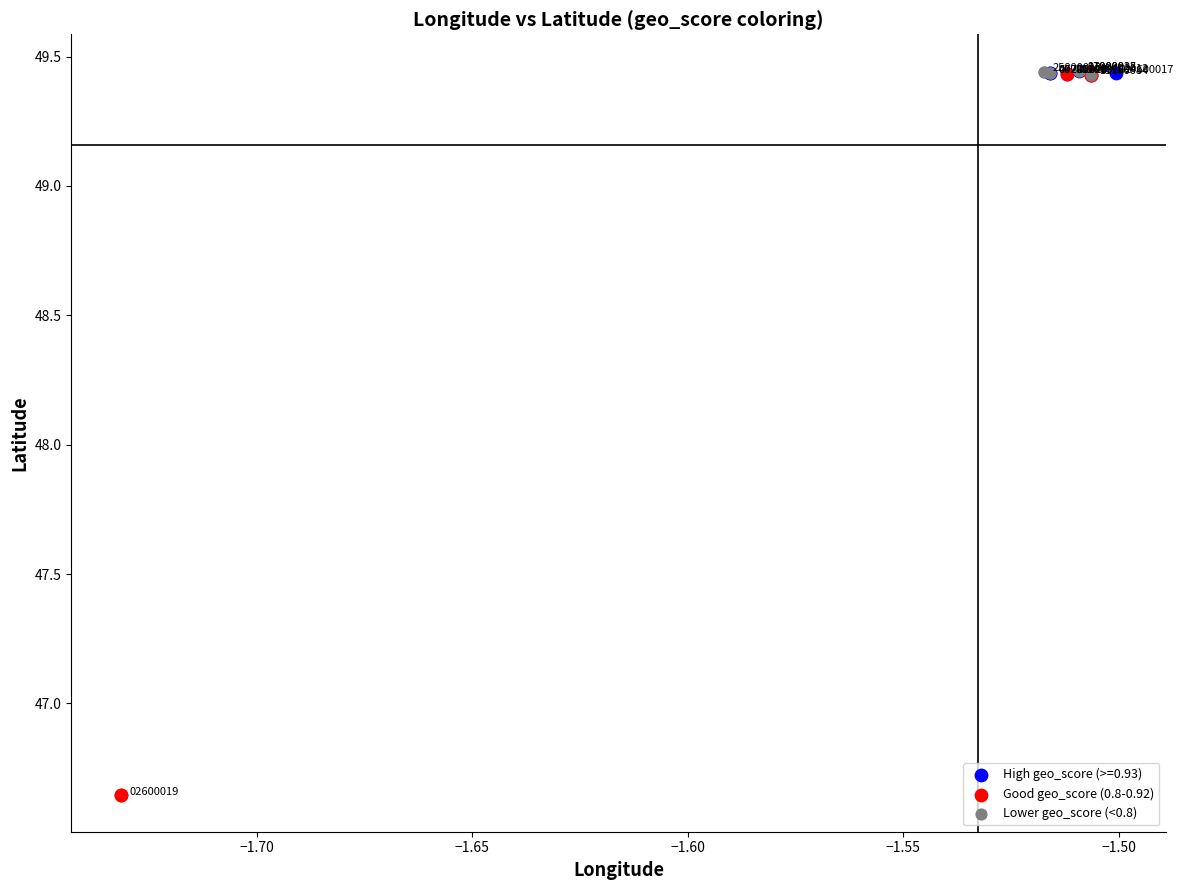

Which series has the largest Y range (max minus min)?

Good geo_score (0.8-0.92)